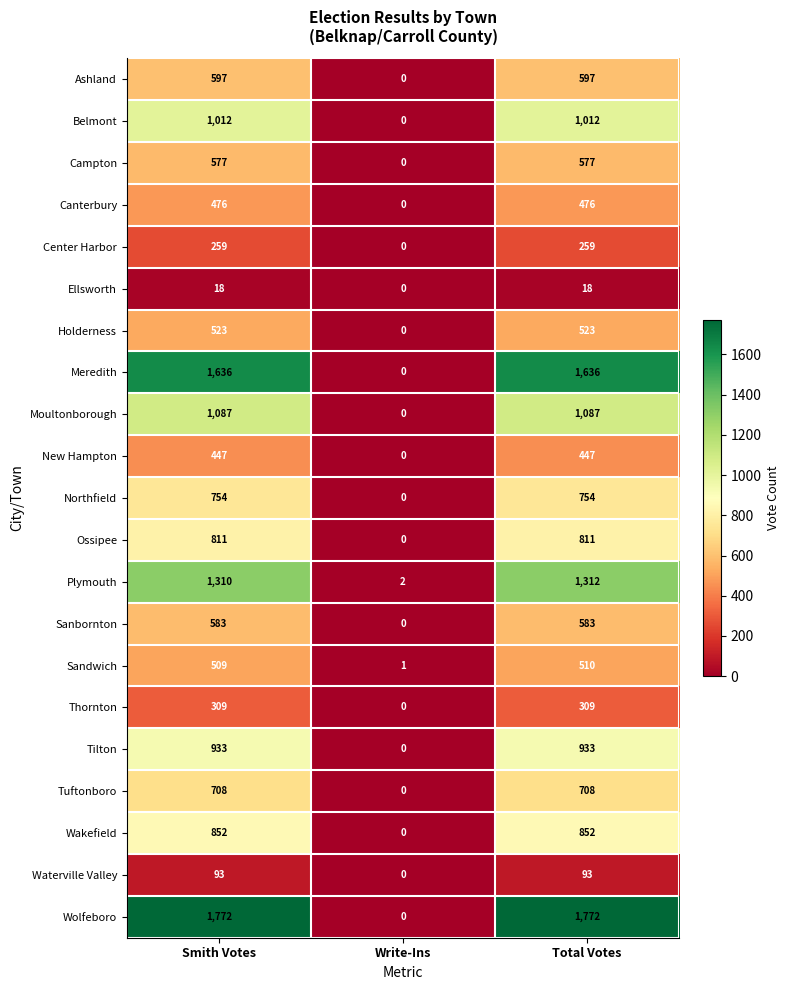

How many series are shown in this chart?

21